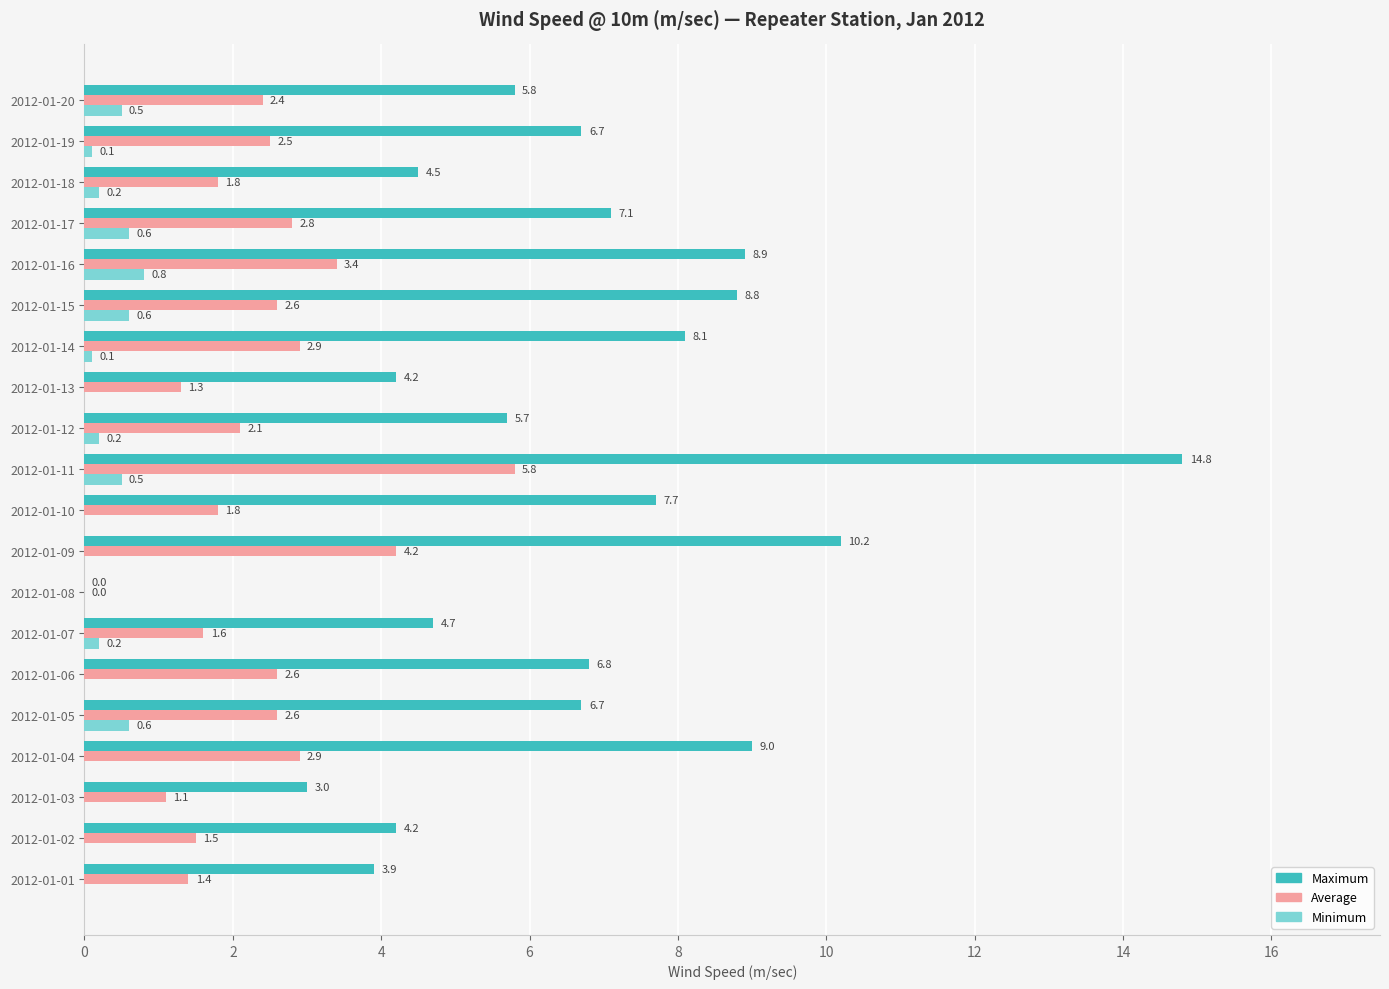

At which category is the sum across all series the highest?

2012-01-11